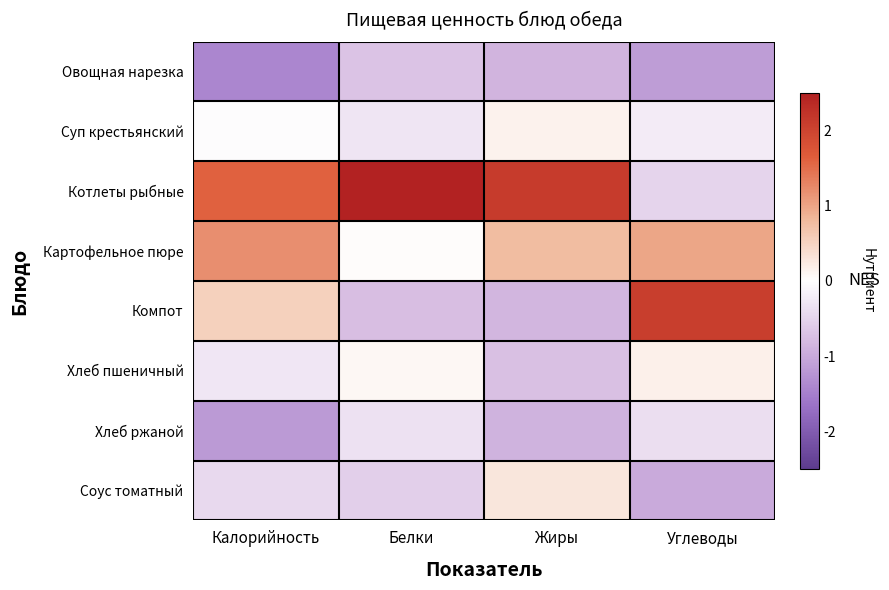

Which series has the widest spread of values?

Котлеты рыбные